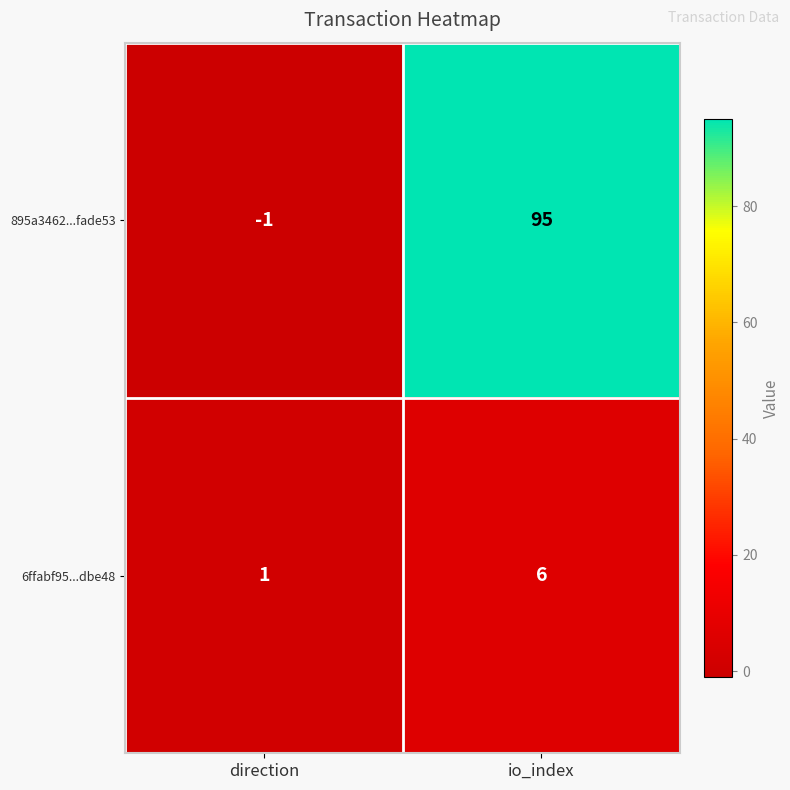

Reading right to left, list all the values displayed in this chart.

895a3462...fade53: io_index=95	direction=-1
6ffabf95...dbe48: io_index=6	direction=1